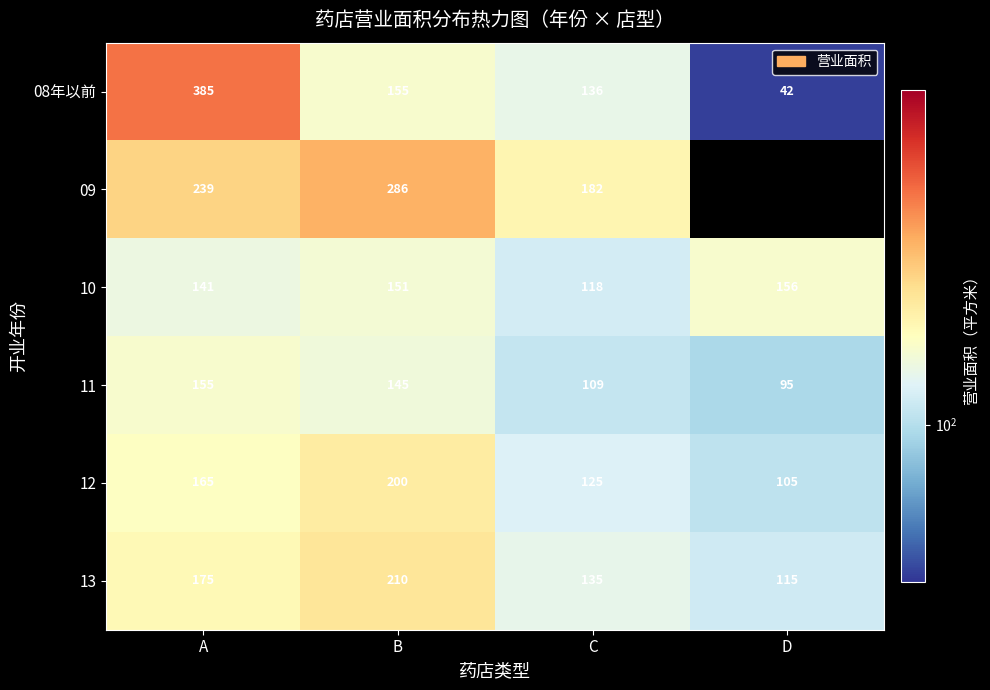

What is the difference between the 13 values at B and C?

75